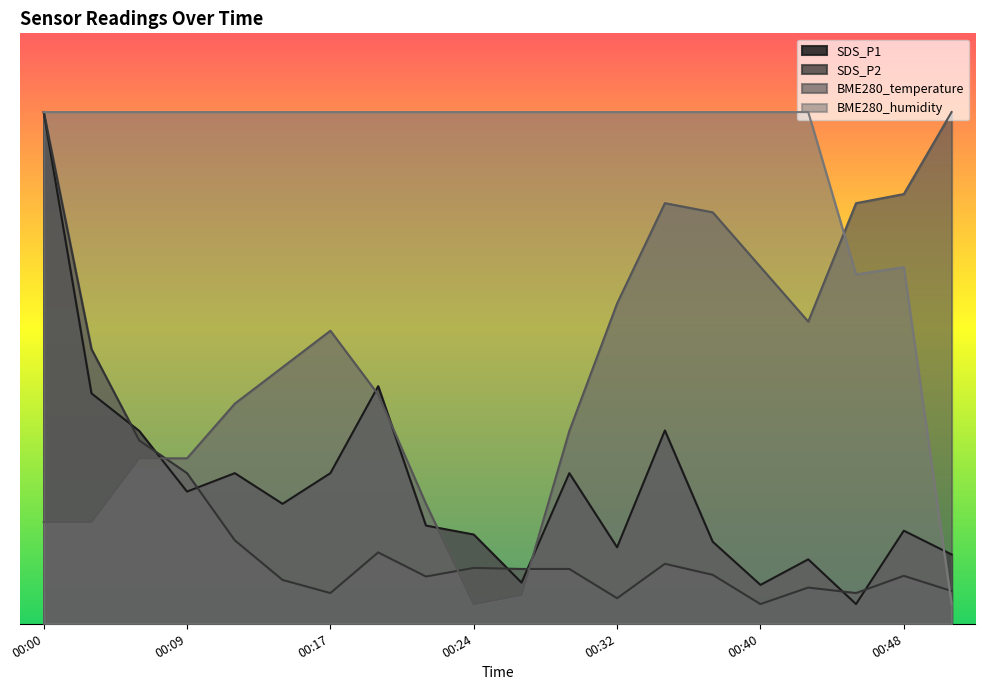

Reading right to left, extract all data points from this chart.

SDS_P1: 00:50=3.5	00:48=4.7	00:45=1.0	00:43=3.3	00:40=2.0	00:38=4.2	00:35=9.8	00:32=3.9	00:29=7.7	00:27=2.1	00:24=4.5	00:22=5.0	00:19=12.1	00:17=7.7	00:14=6.1	00:12=7.7	00:09=6.7	00:06=9.8	00:03=11.7	00:00=26.0
SDS_P2: 00:50=1.7	00:48=2.4	00:45=1.6	00:43=1.8	00:40=1.0	00:38=2.5	00:35=3.0	00:32=1.3	00:29=2.8	00:27=2.8	00:24=2.8	00:22=2.4	00:19=3.6	00:17=1.6	00:14=2.2	00:12=4.2	00:09=7.7	00:06=9.3	00:03=14.0	00:00=26.0
BME280_temperature: 00:50=26.0	00:48=21.8	00:45=21.4	00:43=15.4	00:40=18.1	00:38=20.9	00:35=21.4	00:32=16.3	00:29=9.8	00:27=1.5	00:24=1.0	00:22=6.1	00:19=11.6	00:17=14.9	00:14=13.0	00:12=11.2	00:09=8.4	00:06=8.4	00:03=5.2	00:00=5.2
BME280_humidity: 00:50=1.0	00:48=18.1	00:45=17.8	00:43=26.0	00:40=26.0	00:38=26.0	00:35=26.0	00:32=26.0	00:29=26.0	00:27=26.0	00:24=26.0	00:22=26.0	00:19=26.0	00:17=26.0	00:14=26.0	00:12=26.0	00:09=26.0	00:06=26.0	00:03=26.0	00:00=26.0